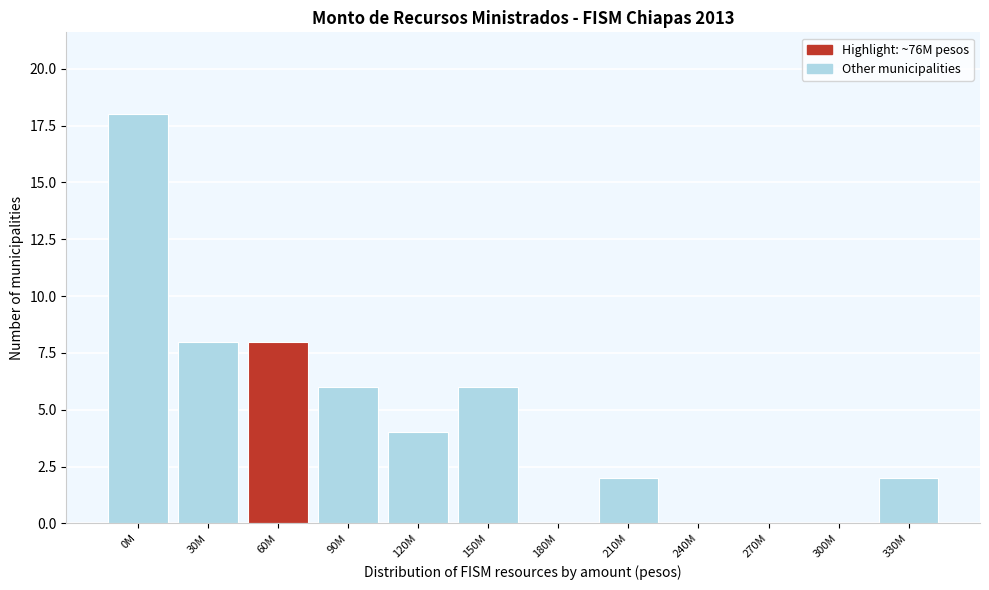

Reading left to right, transcribe all the data shown in this chart.

0M=18	30M=8	60M=8	90M=6	120M=4	150M=6	180M=0	210M=2	240M=0	270M=0	300M=0	330M=2